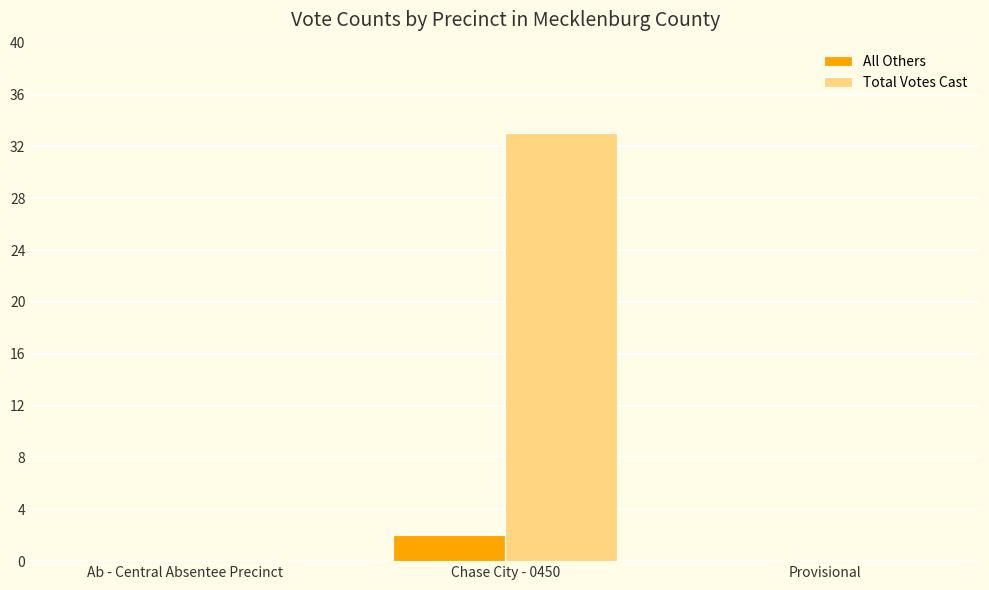

Which series has the largest range (max minus min)?

Total Votes Cast